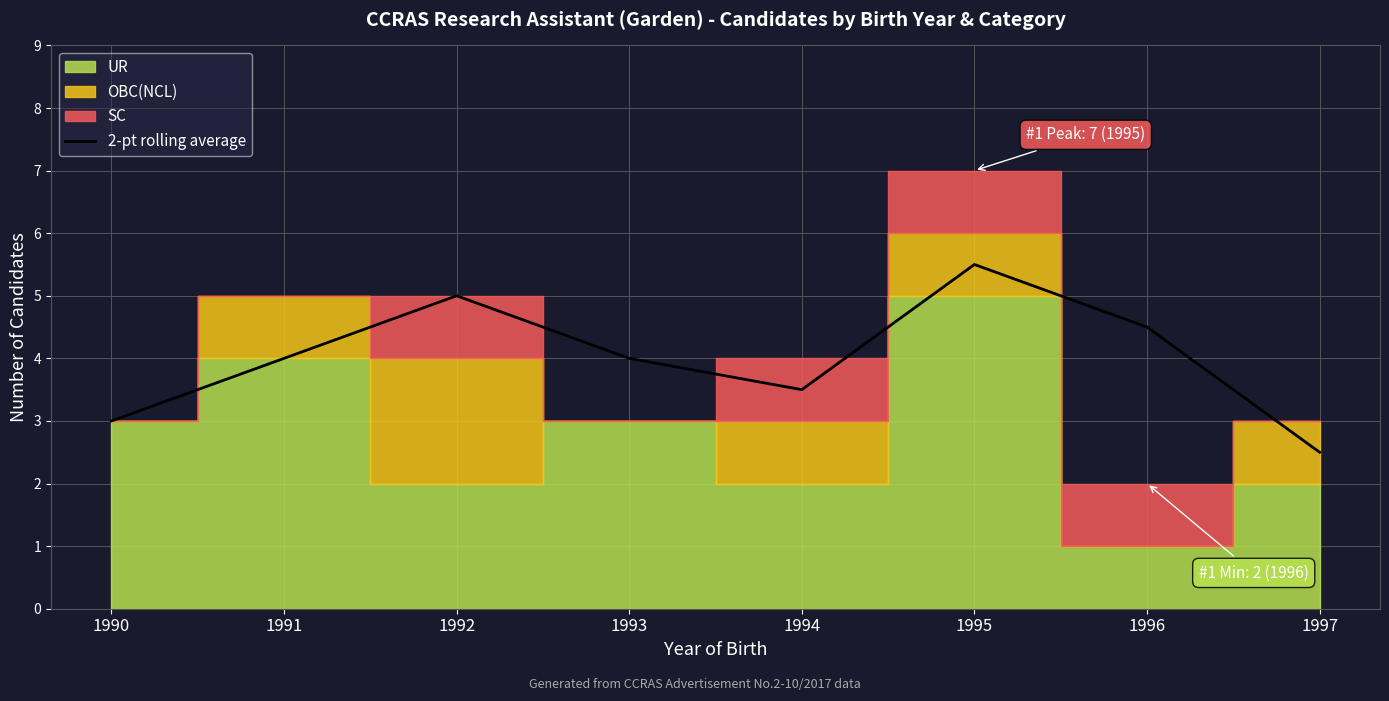

Count the number of categories in the chart.

8